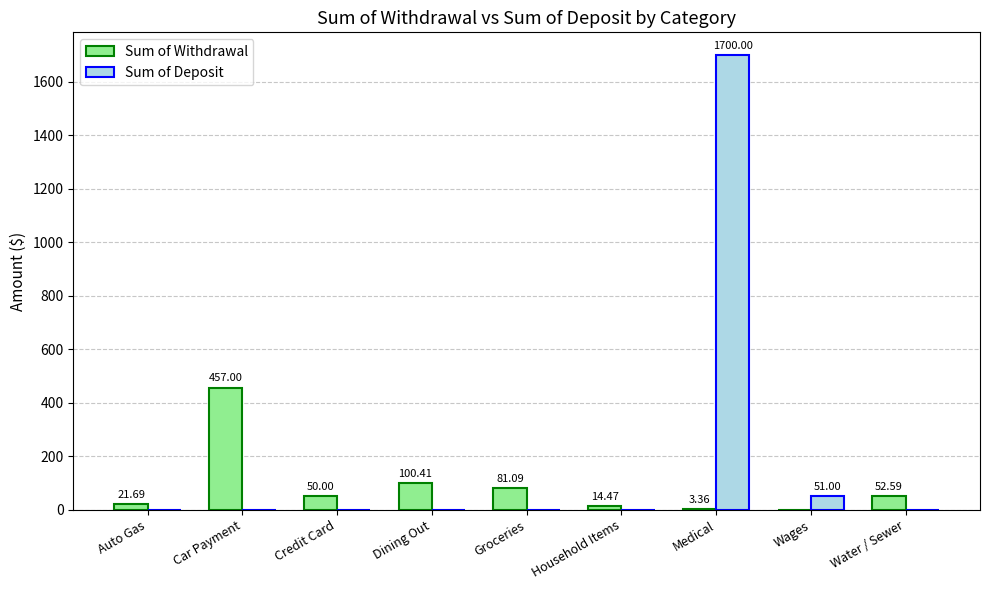

What is the sum of all Sum of Withdrawal values?

780.6